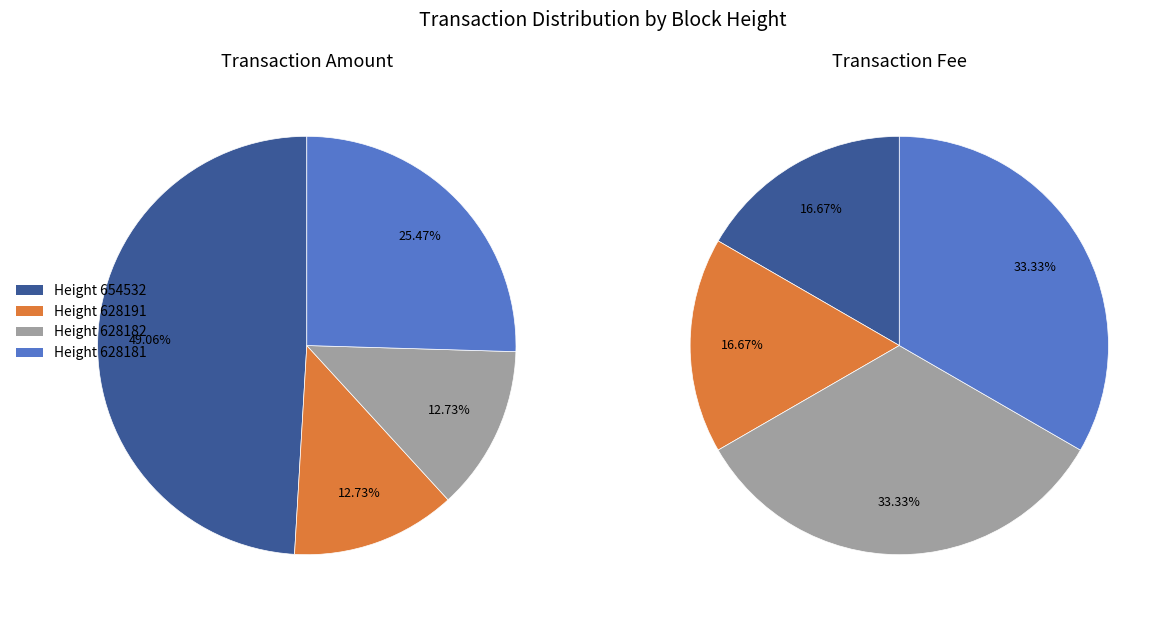

Is it true that 628182 is 13% of the pie?

True